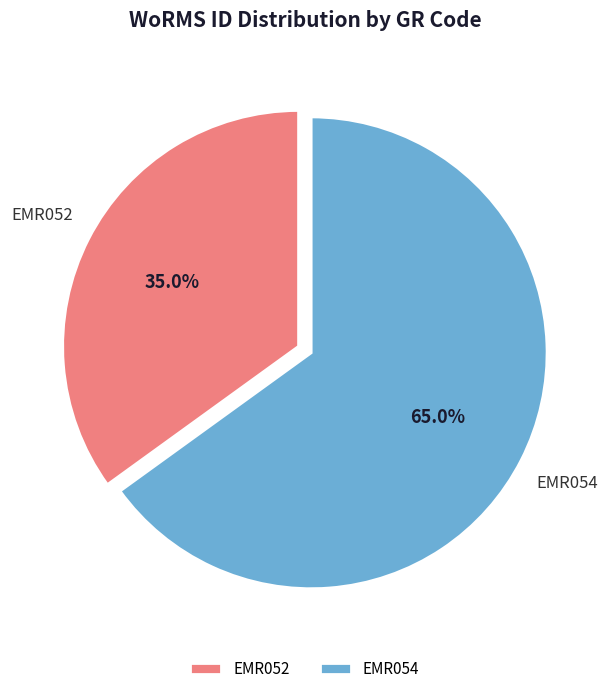

To the nearest percent, what is the difference between the EMR052 and EMR054 slice percentages?

30%